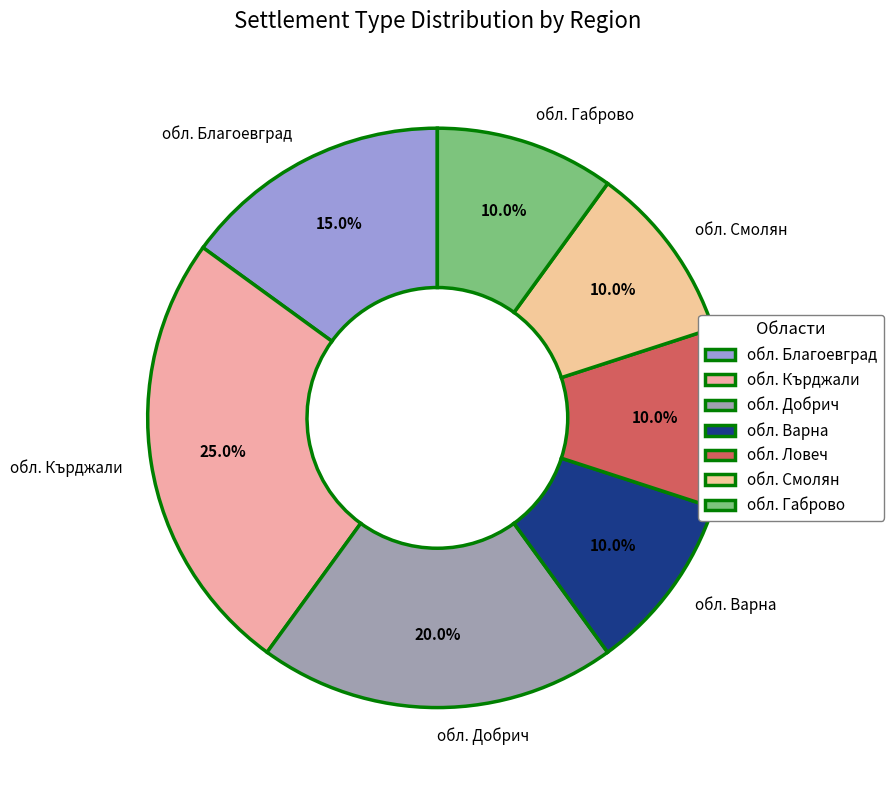

Which category has the biggest portion of the pie?

обл. Кърджали